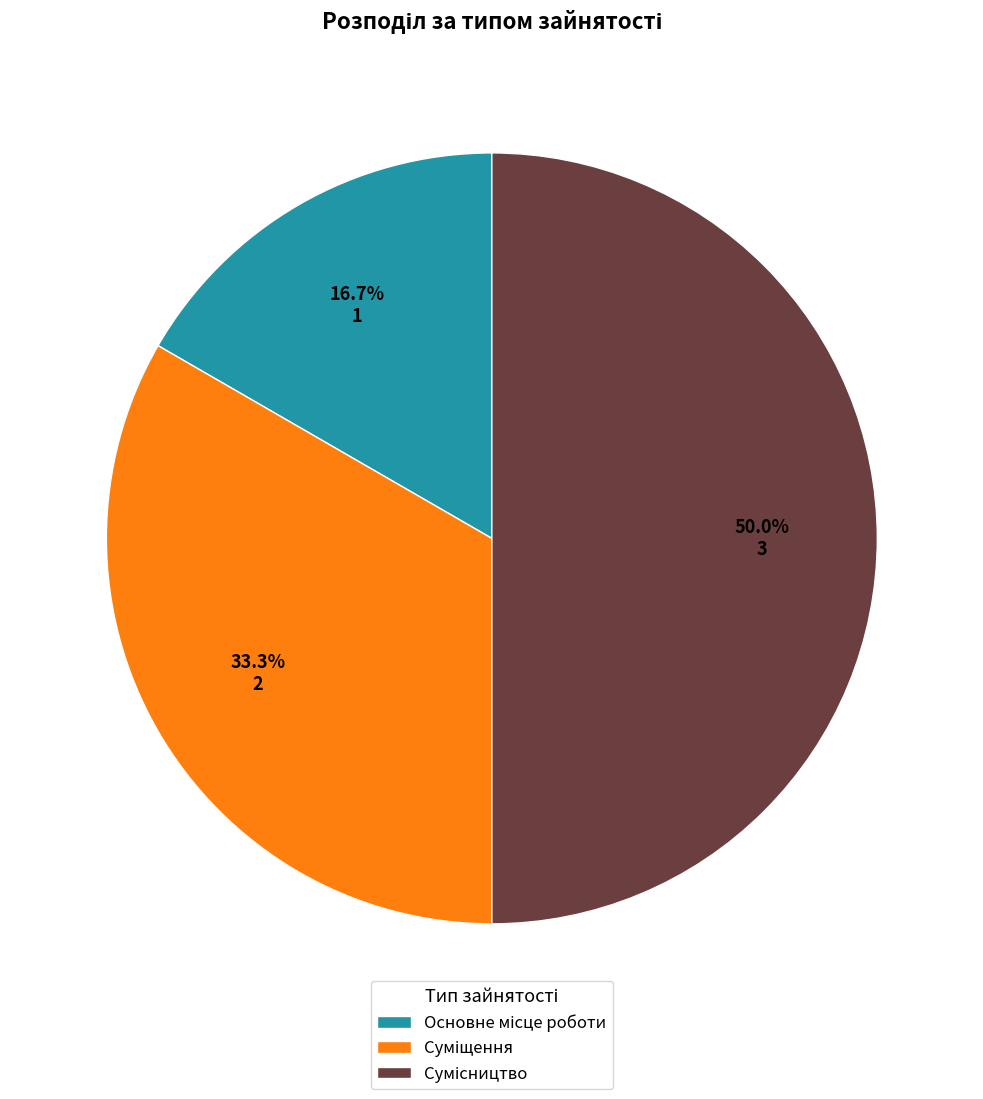

How many slices are in this pie chart?

3